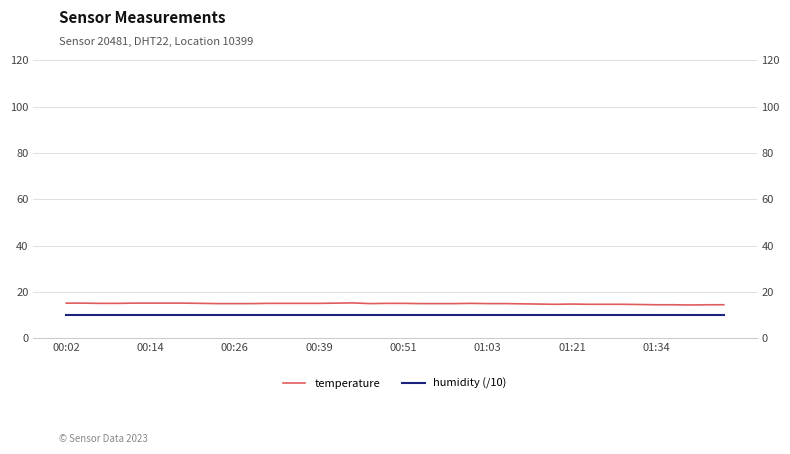

How many data points in temperature are less than 15?

13